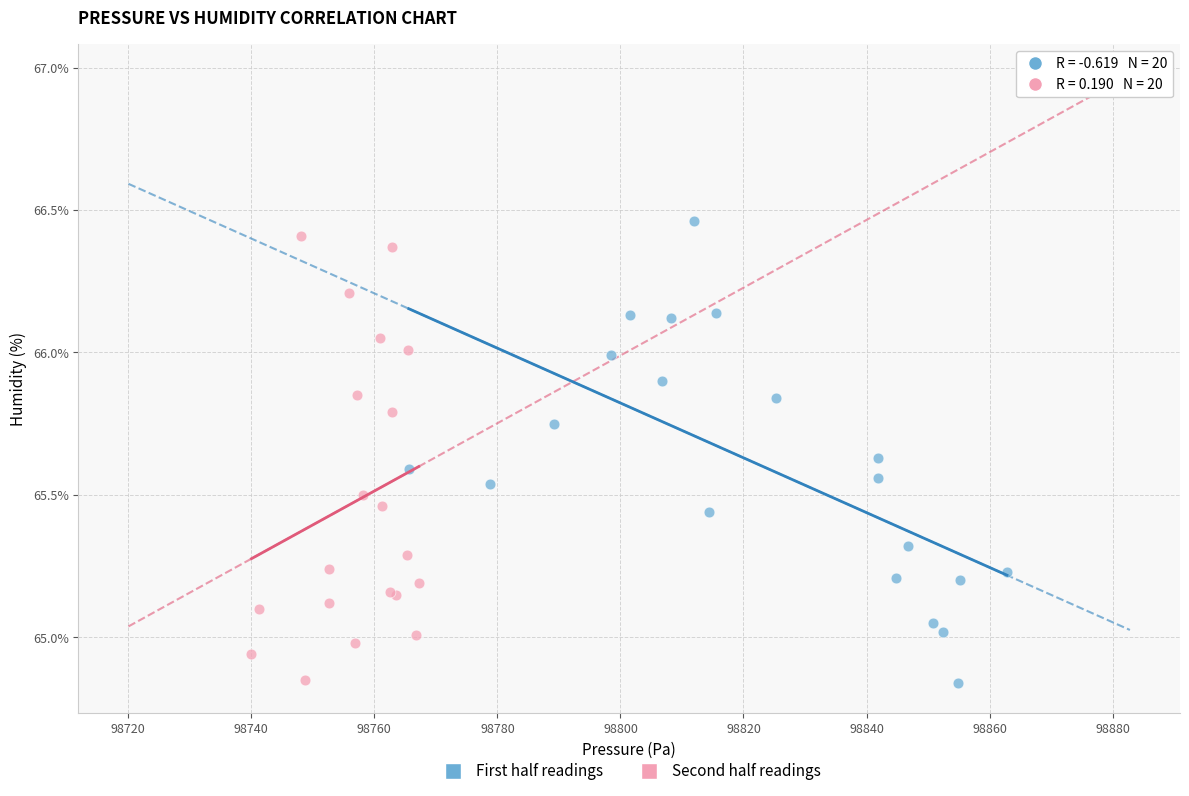

What are all the series names shown in the legend?

First half readings, Second half readings